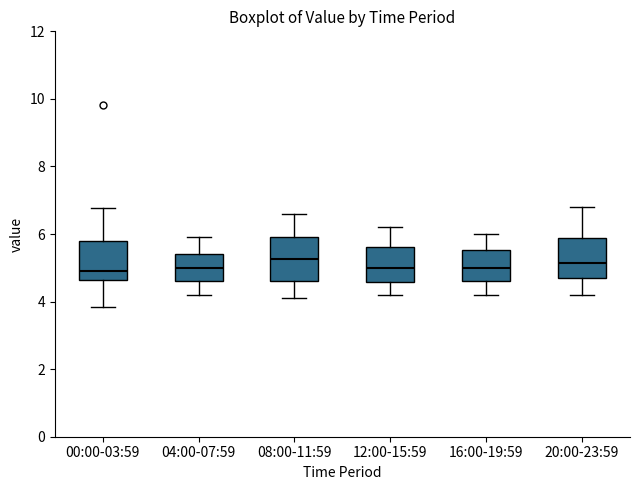

Reading left to right, transcribe this box plot: for each box, give where its median line is, the range the box spans, and where its two whiskers end, as read against the y-axis. The values are not printed on the chart, so give them approximately, as read against the axis.

00:00-03:59: median 5.0, box 4.6 to 5.8, whiskers 3.8 to 6.8
04:00-07:59: median 5.0, box 4.6 to 5.4, whiskers 4.2 to 6.0
08:00-11:59: median 5.2, box 4.6 to 6.0, whiskers 4.2 to 6.6
12:00-15:59: median 5.0, box 4.6 to 5.6, whiskers 4.2 to 6.2
16:00-19:59: median 5.0, box 4.6 to 5.6, whiskers 4.2 to 6.0
20:00-23:59: median 5.2, box 4.8 to 5.8, whiskers 4.2 to 6.8